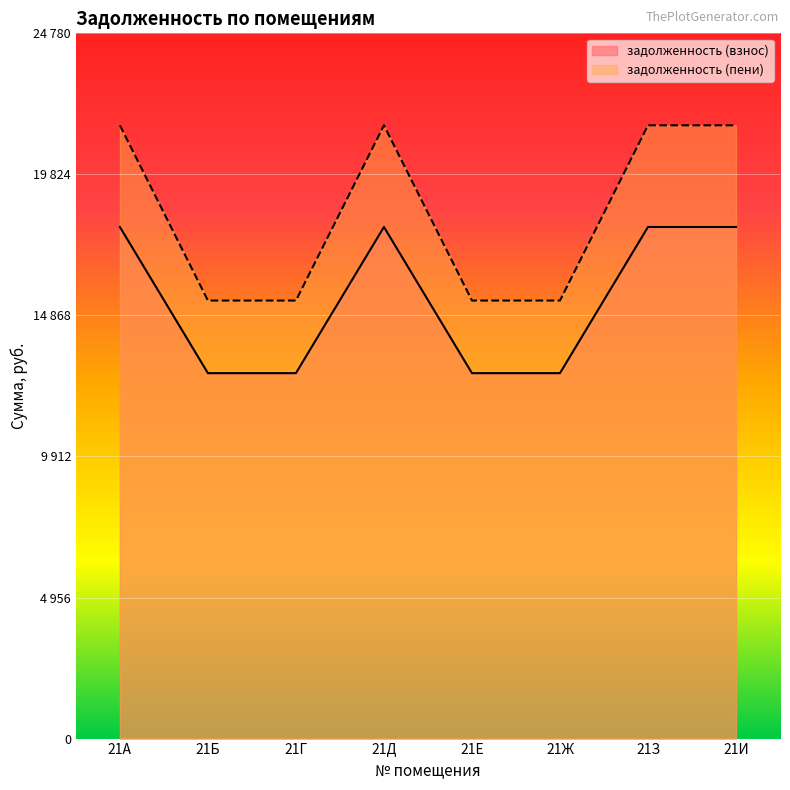

True or false: задолженность (взнос) has a value of 21548.1 at 21Д.

True